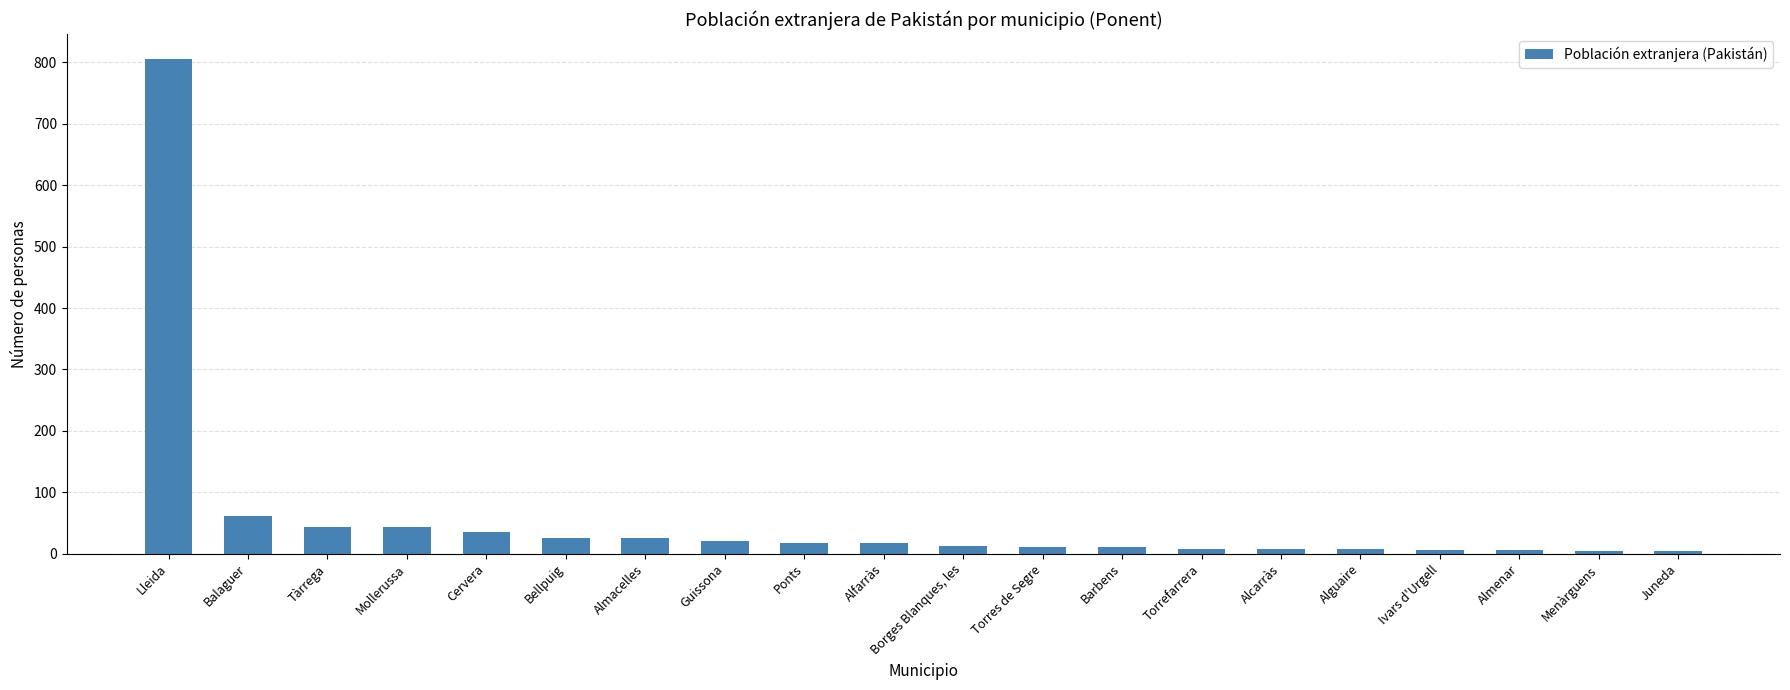

What is the sum of all values?

1174